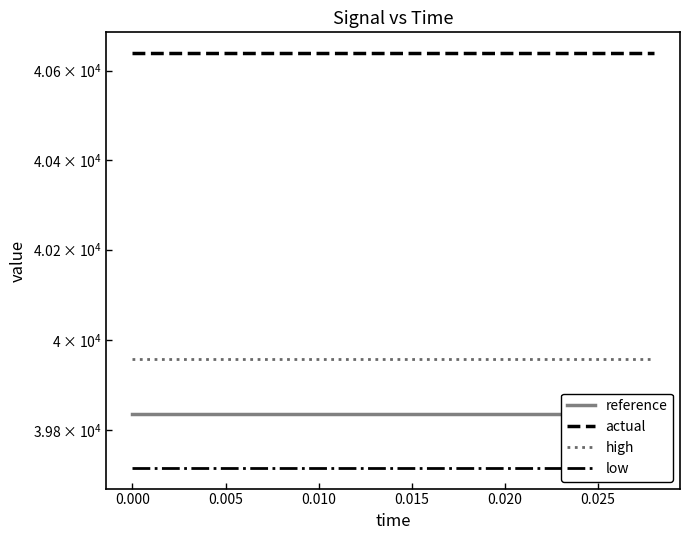

Which series has the largest range (max minus min)?

reference